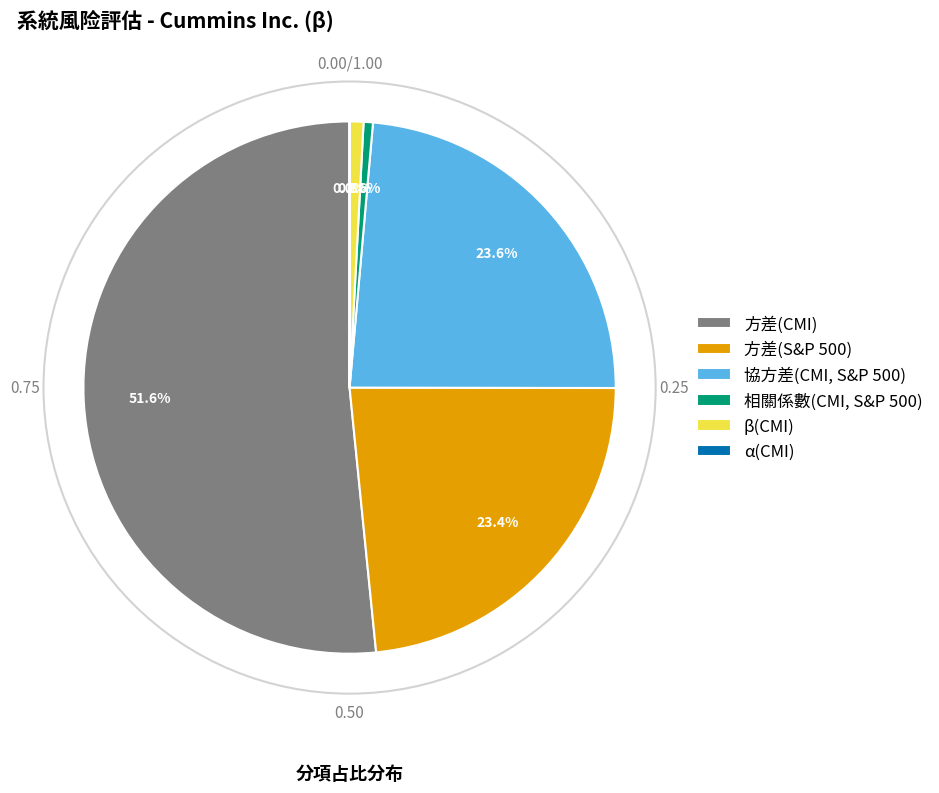

What percentage do 方差(CMI) and 相關係數(CMI, S&P 500) together represent?

52.2%